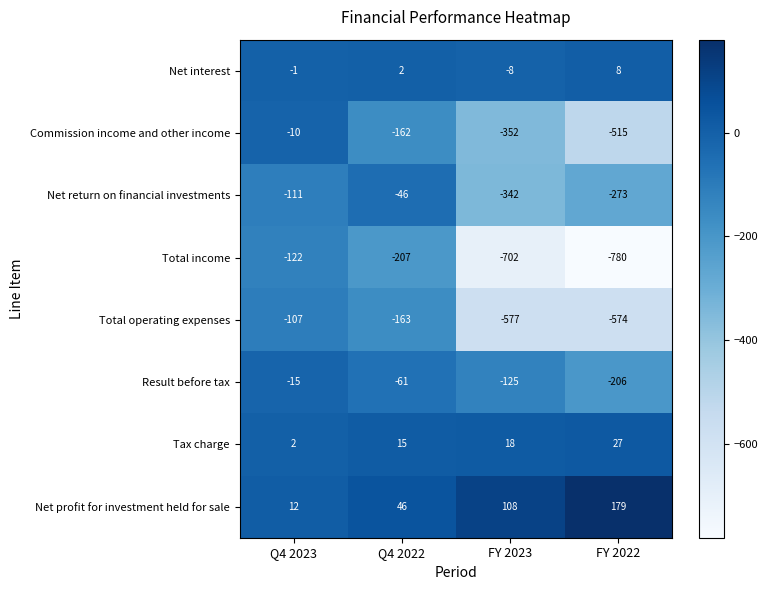

At which label does Net return on financial investments reach its minimum?

FY 2023